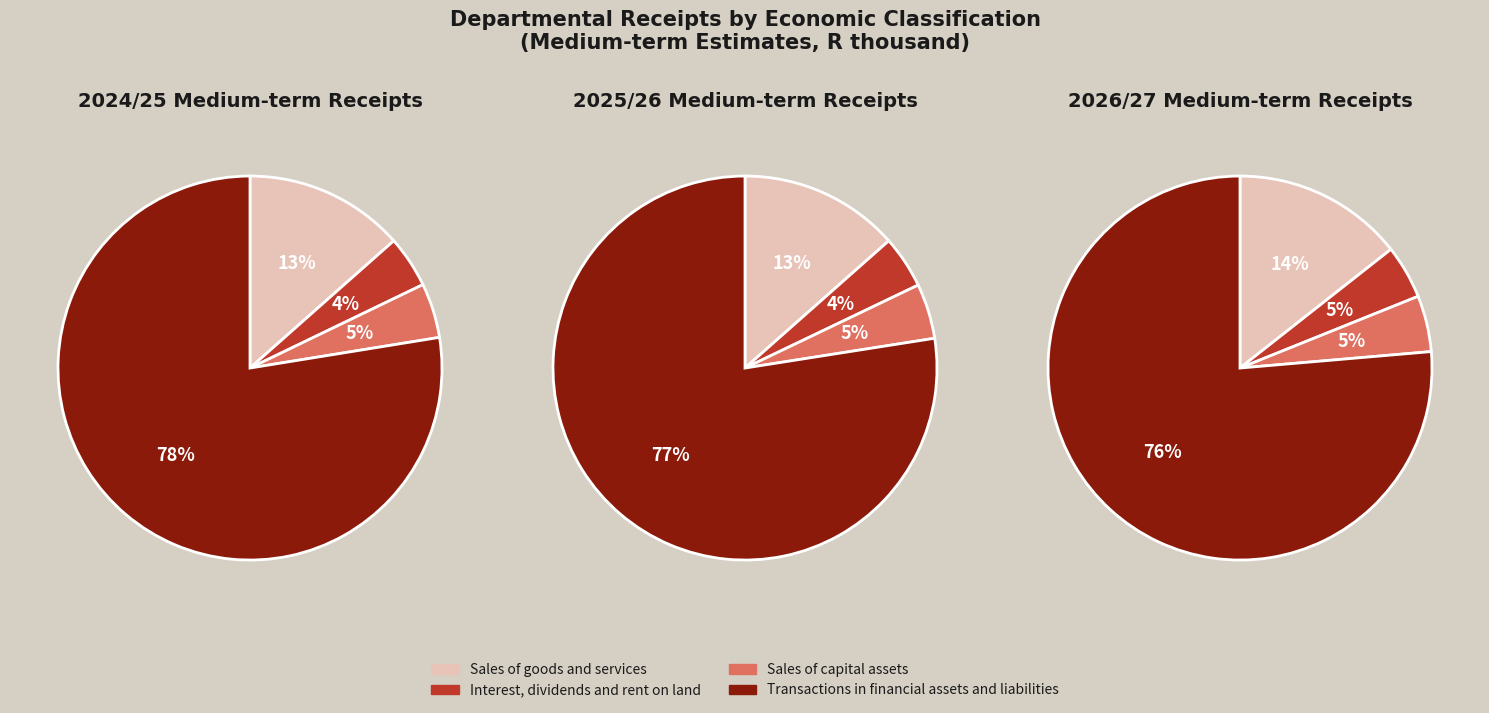

To the nearest percent, what portion does values_2024_25 represent?

13%